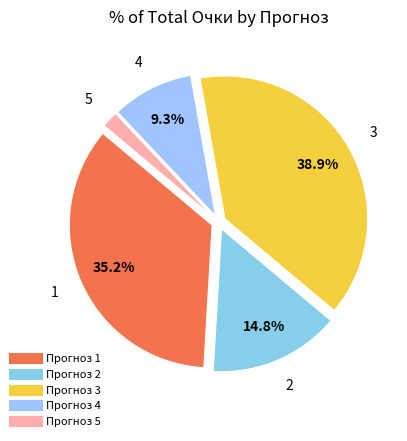

Does any single category account for the majority?

No